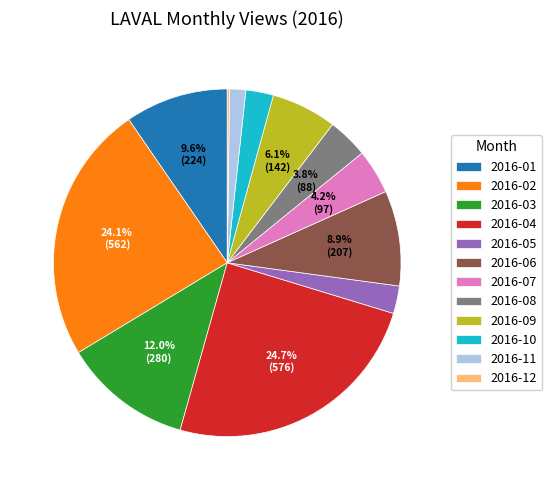

The 2016-04 slice represents 14% of the pie. True or false?

False